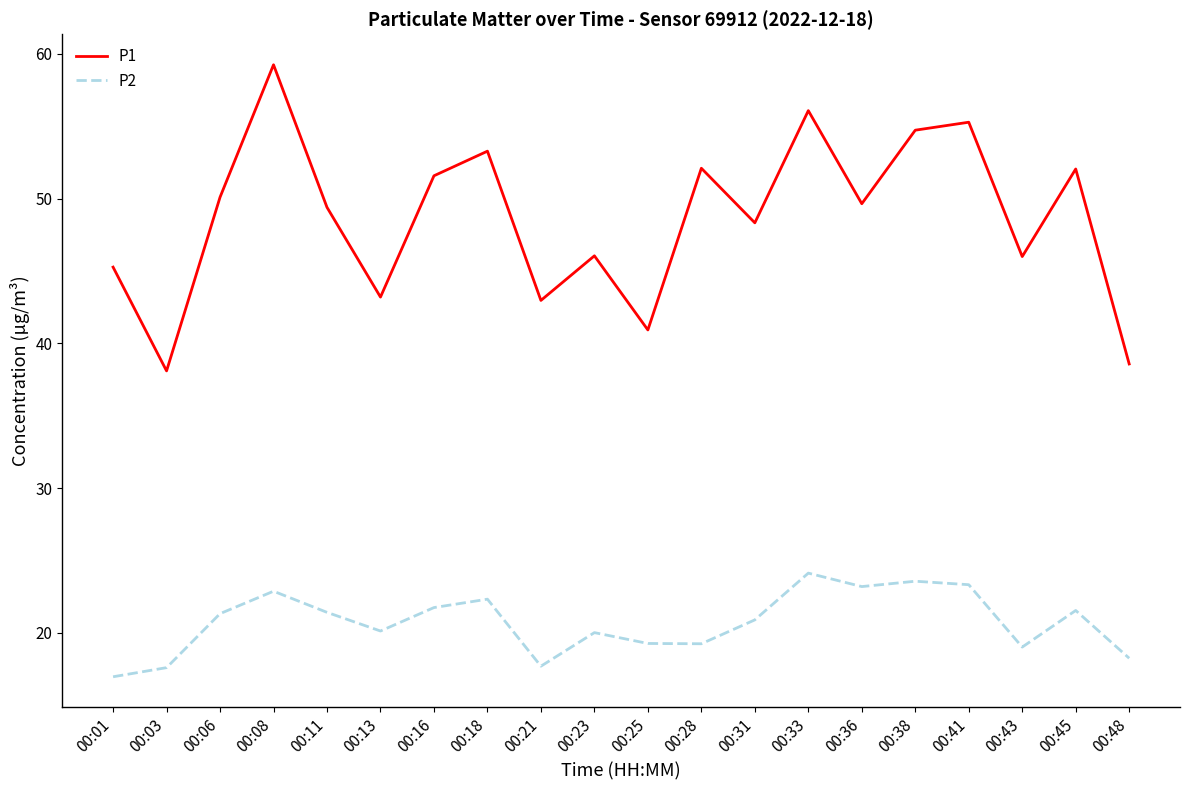

What are all the series names shown in the legend?

P1, P2